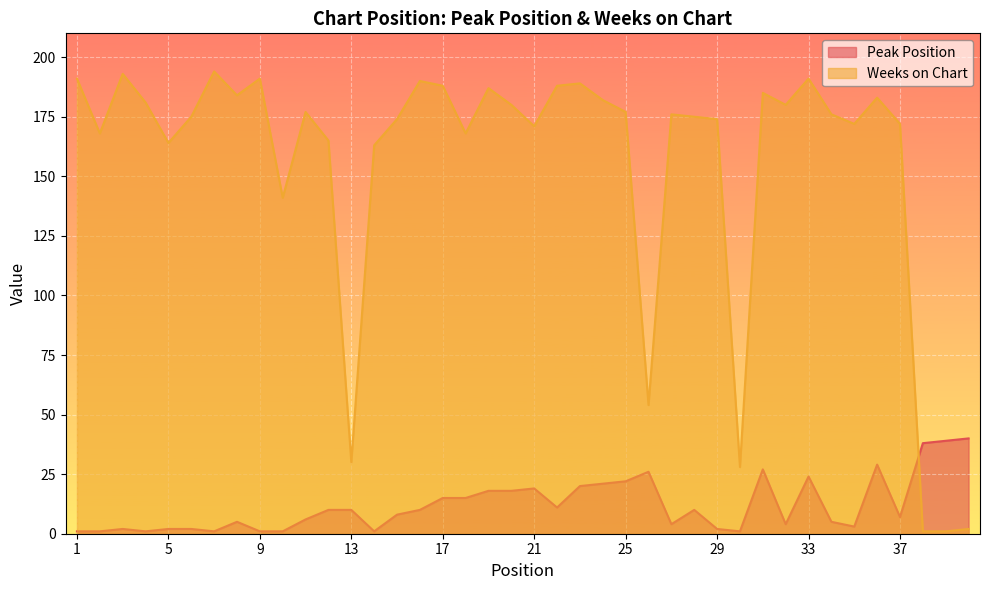

At which category is the sum across all series the highest?

33